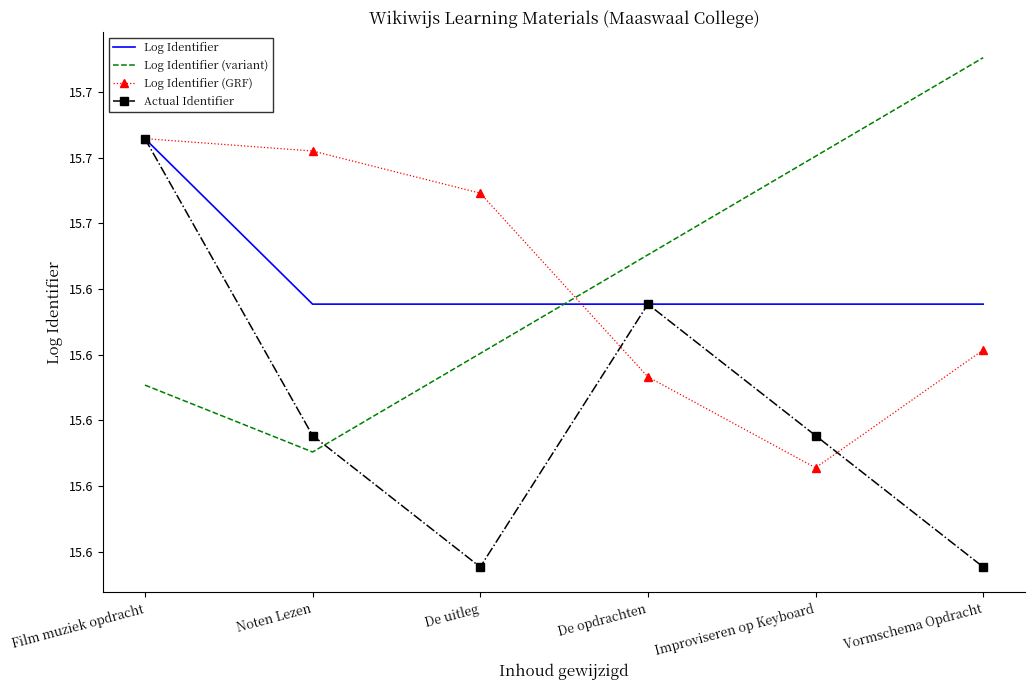

What are all the series names shown in the legend?

Log Identifier, Log Identifier (variant), Log Identifier (GRF), Actual Identifier